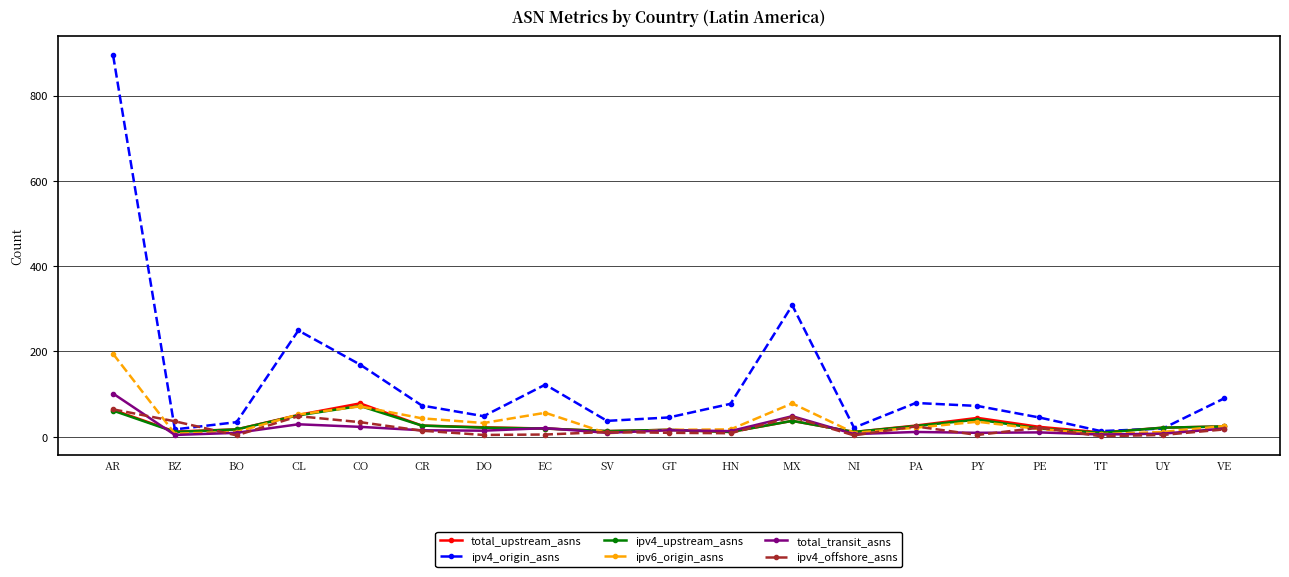

What is the minimum value shown in the chart?

1